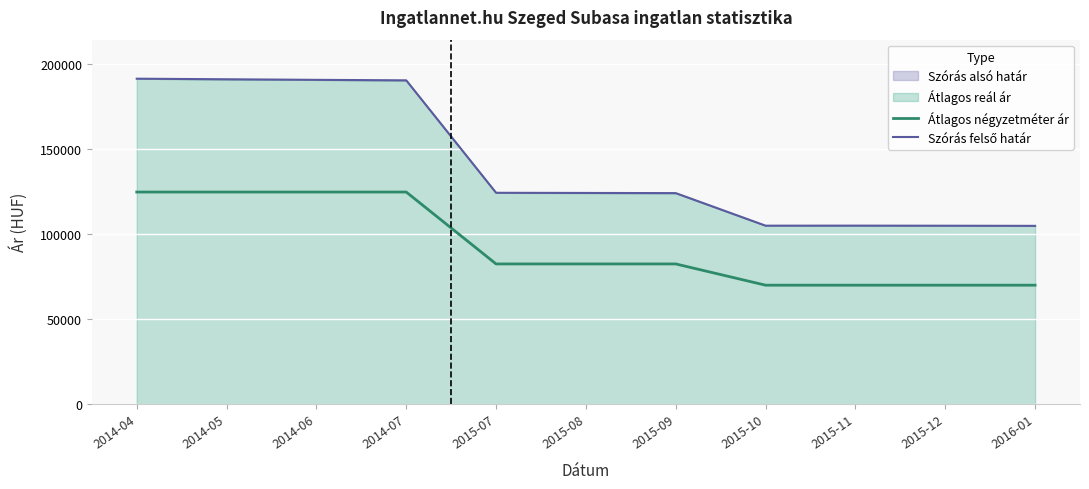

Is it true that Átlagos négyzetméter ár equals 69875 at 2016-01?

True